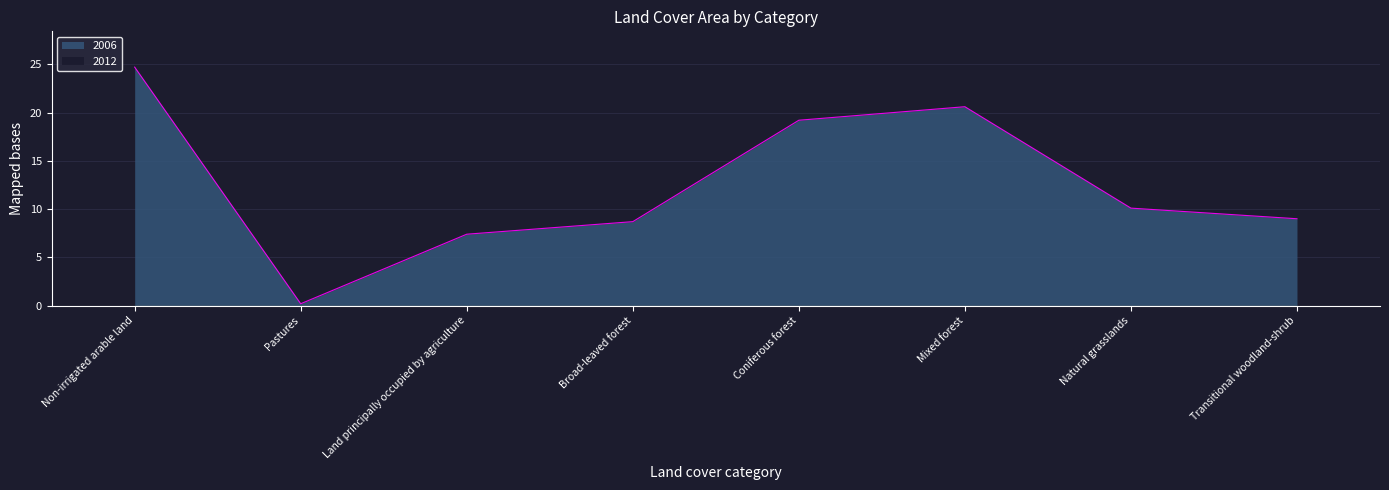

What position from the right is Broad-leaved forest?

5